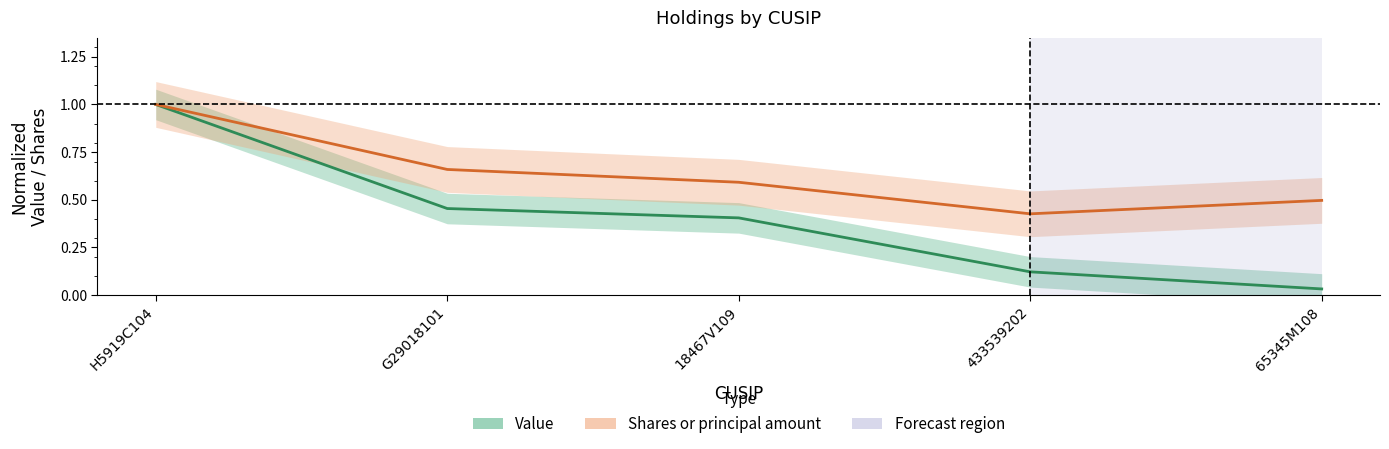

At which label does Shares or principal amount reach its minimum?

433539202